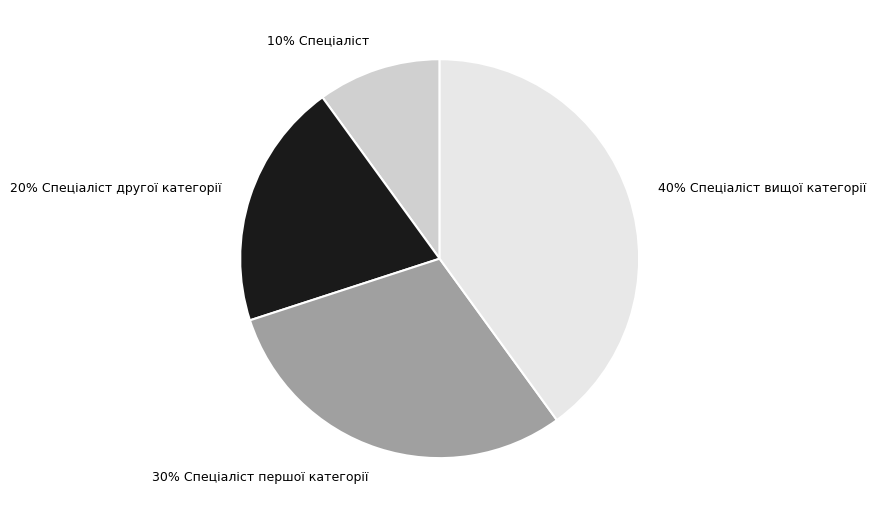

Is there a majority slice in this chart?

No